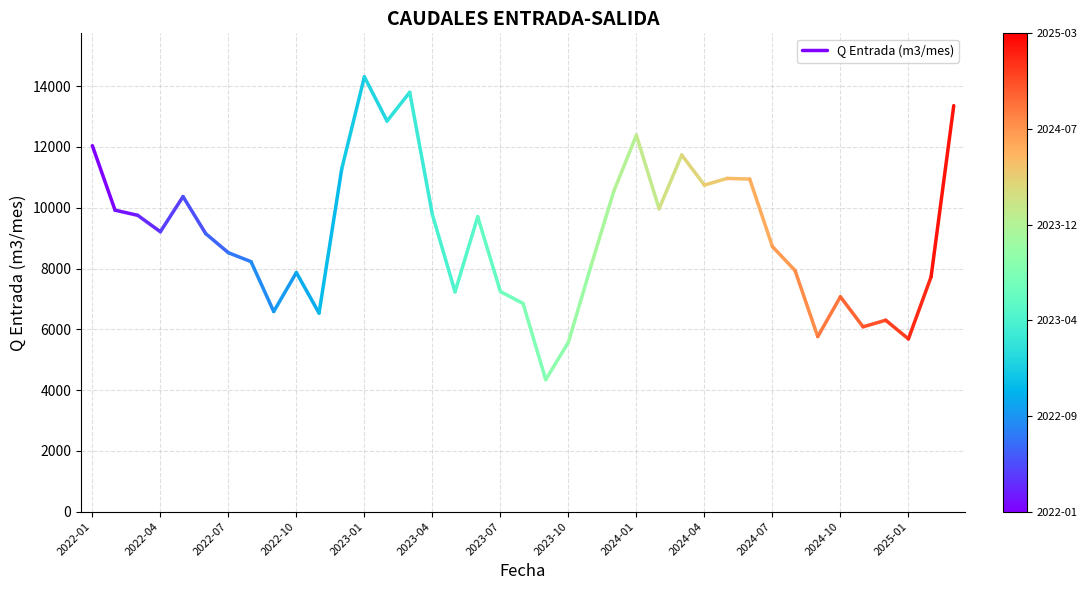

True or false: the data shows 6549 at 2022-01.

False